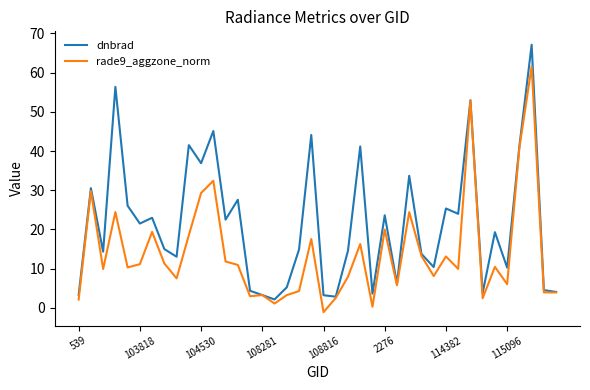

Which series has the widest spread of values?

dnbrad